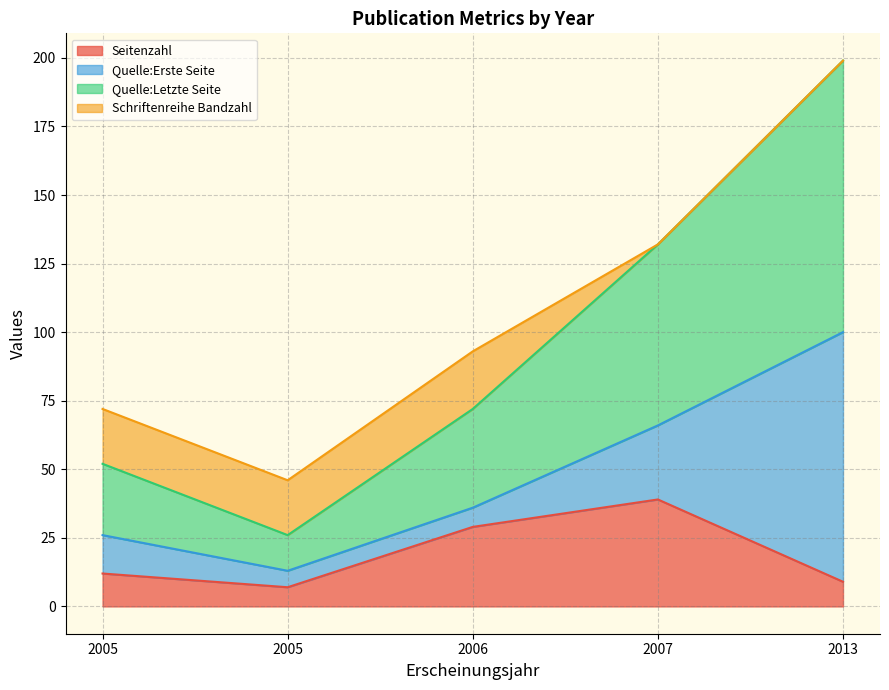

Which category has the lowest value in the Schriftenreihe Bandzahl series?

2013